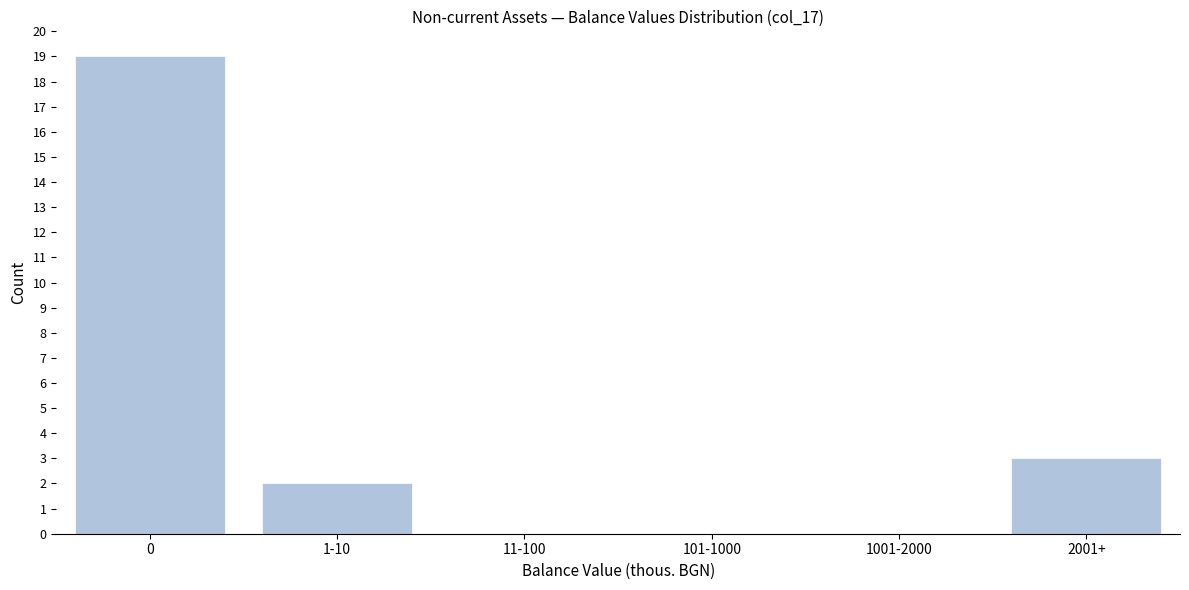

Reading left to right, transcribe all the data shown in this chart.

0=19	1-10=2	11-100=0	101-1000=0	1001-2000=0	2001+=3